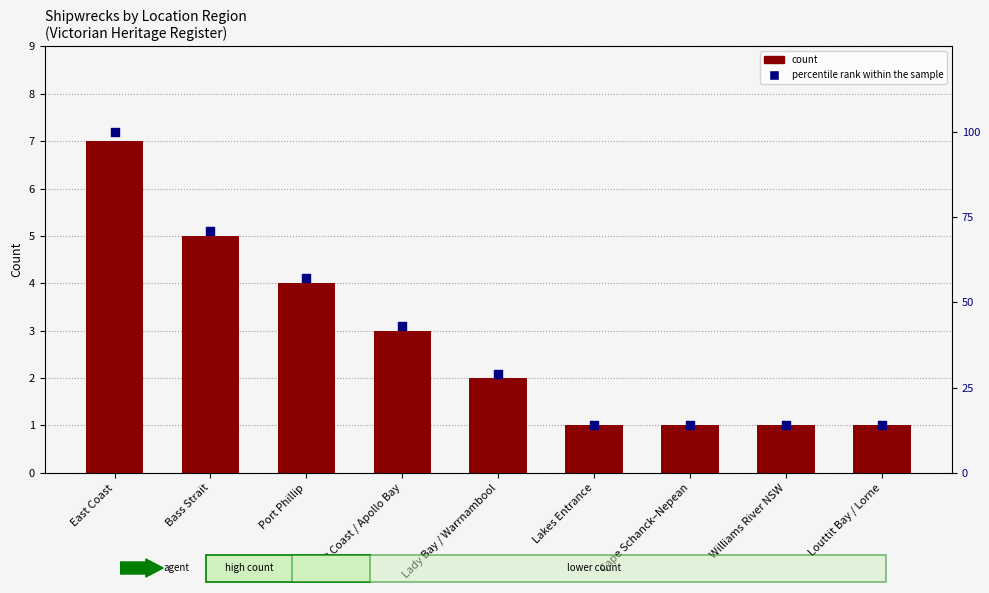

Which series reaches the minimum Y coordinate?

count